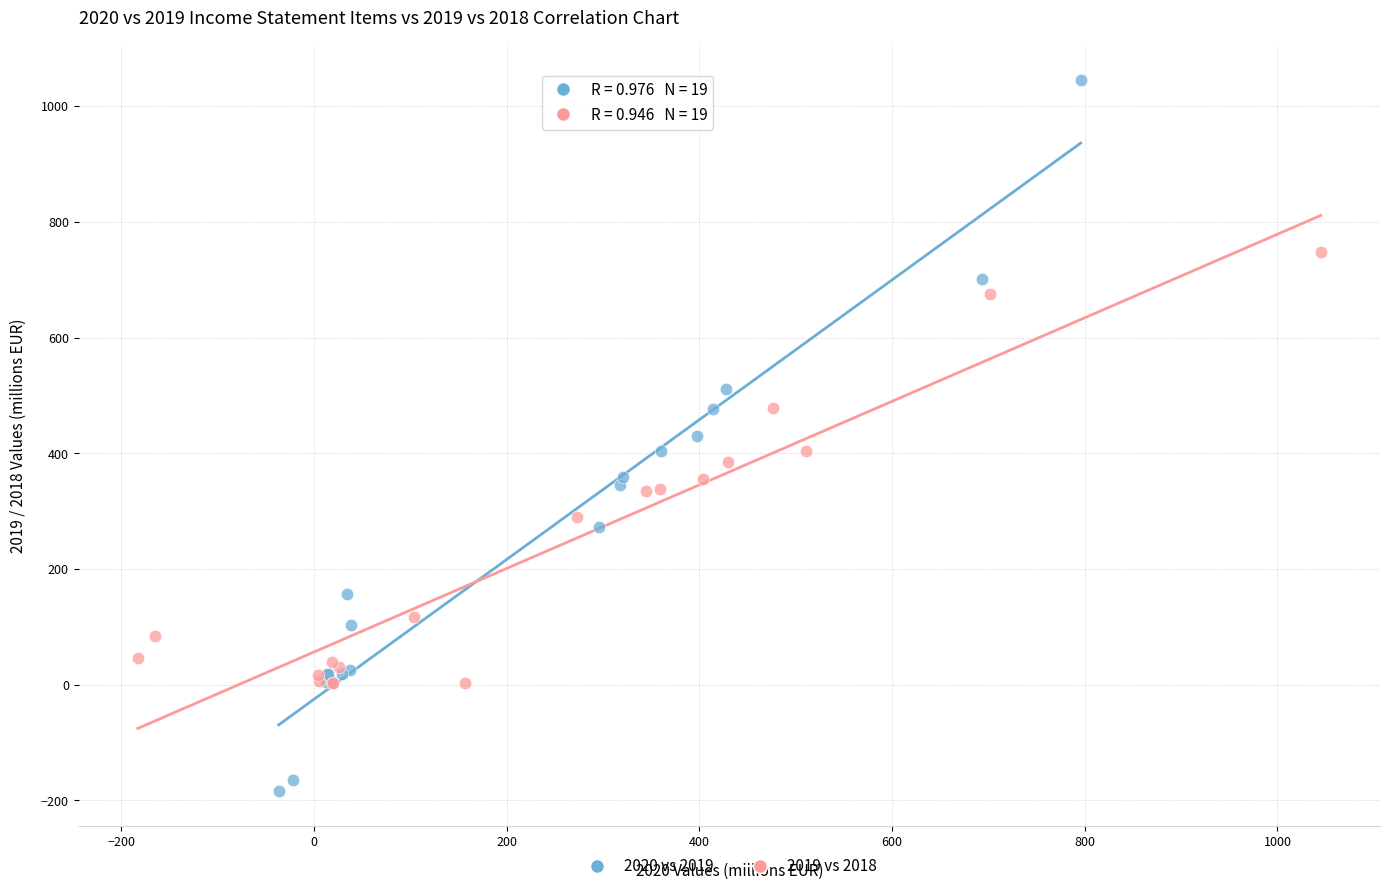

Which series has the largest Y range (max minus min)?

2020 vs 2019